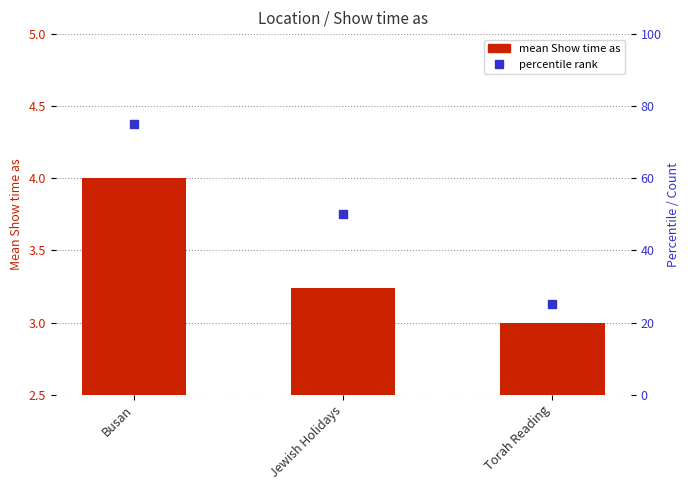

At which category is the sum across all series the highest?

Busan